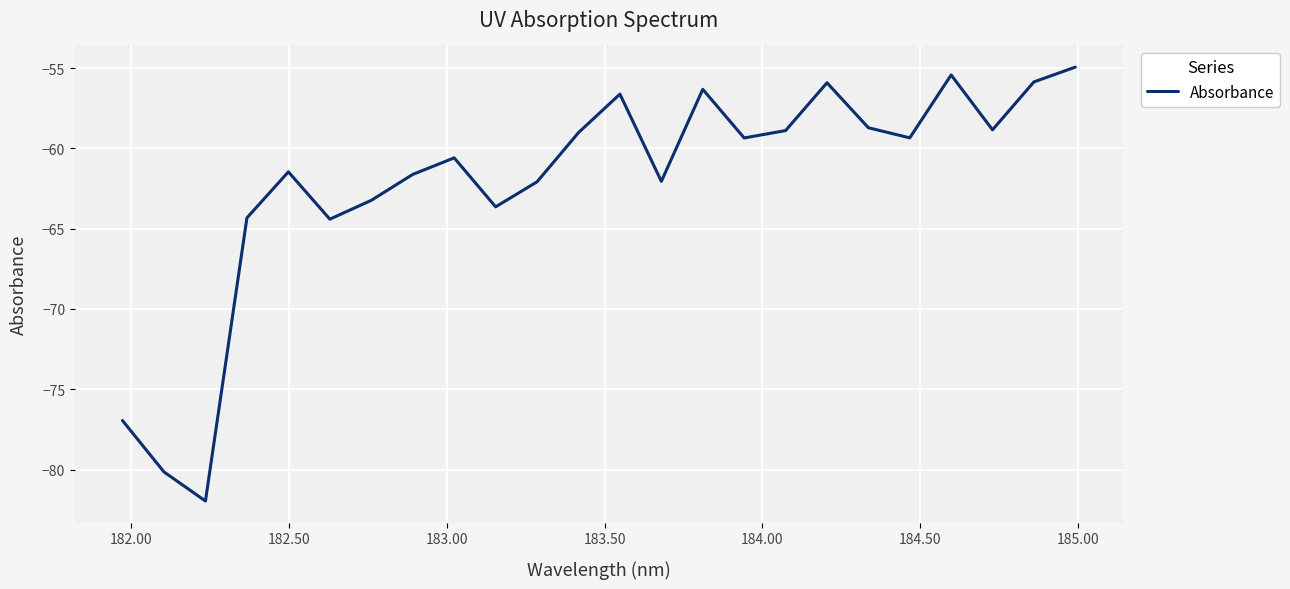

What is the maximum value shown in the chart?

-54.9